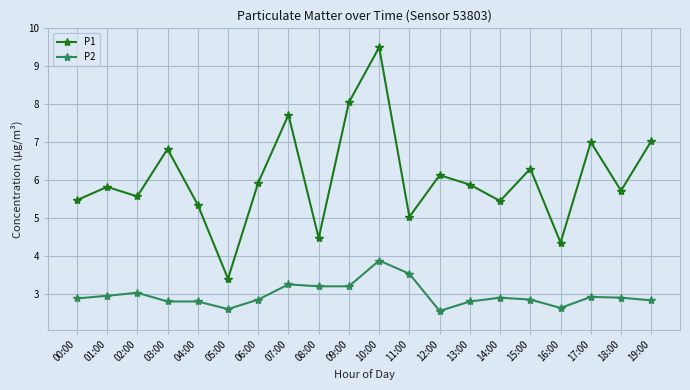

Which category has the lowest value in the P1 series?

05:00